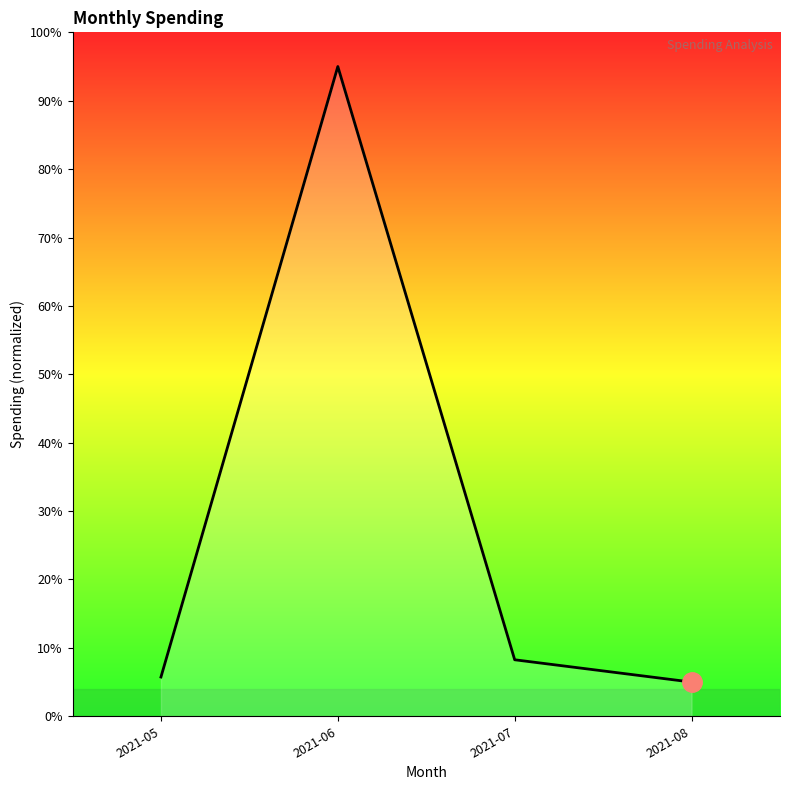

The value at 2021-07 is 12.7. True or false?

False